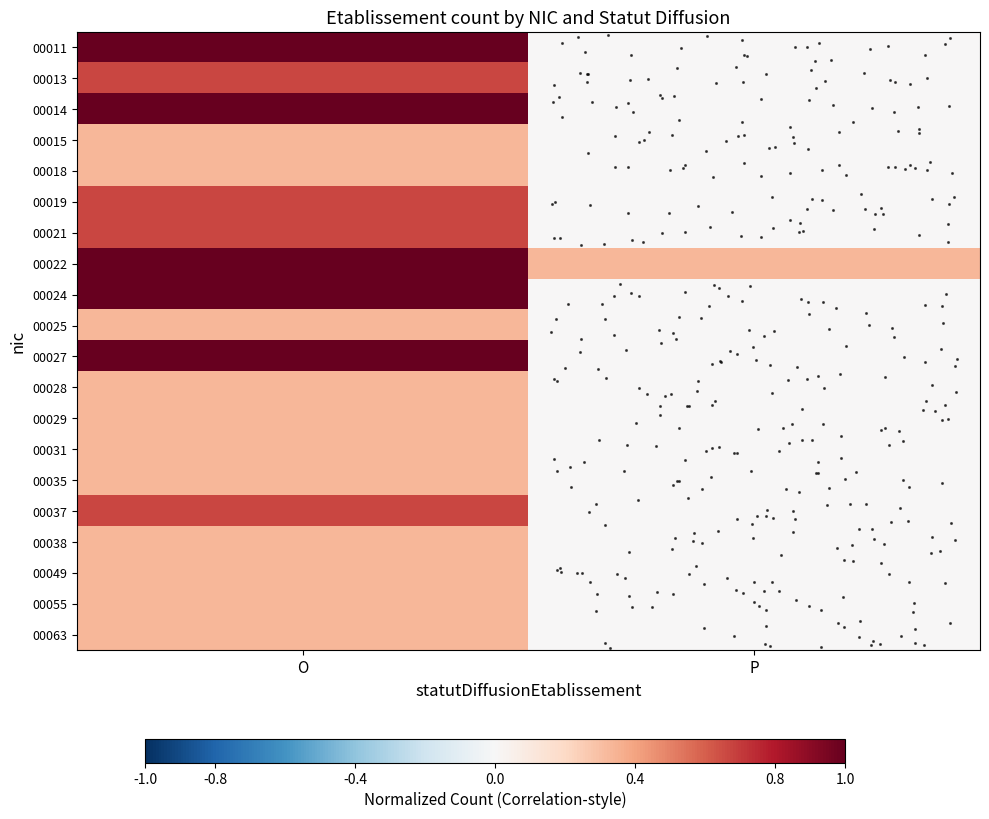

How many categories are shown in the chart?

2